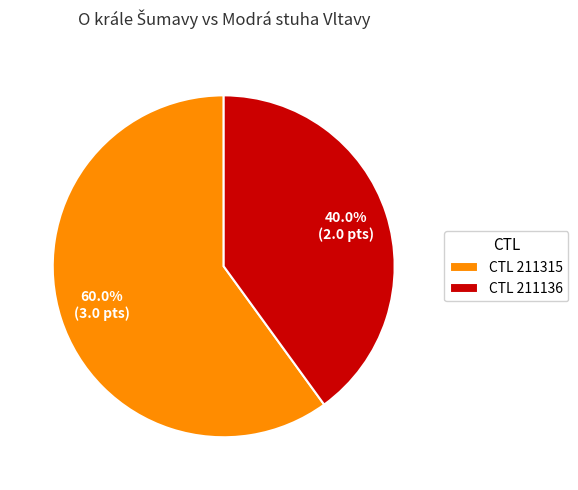

Count the number of slices in the pie.

2